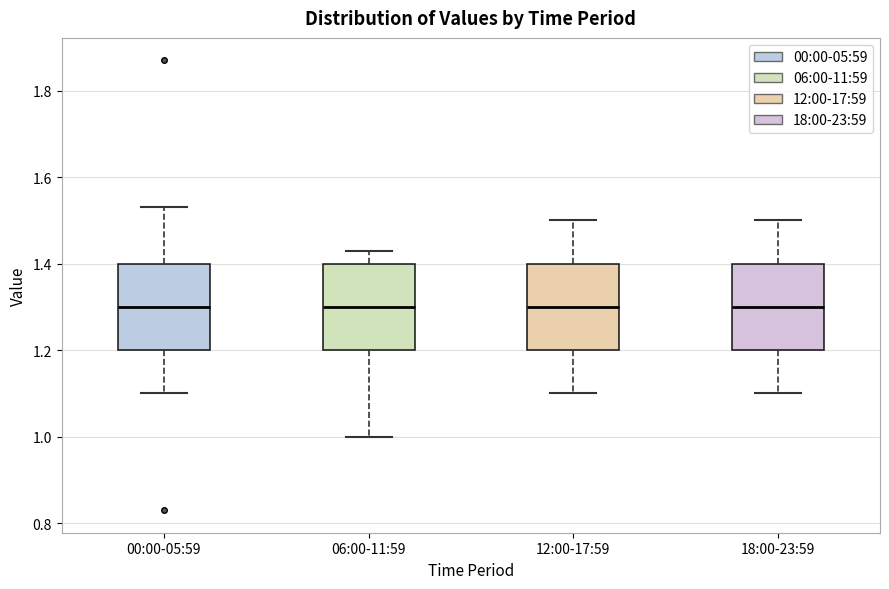

Where is the lower edge of the box for 12:00-17:59 on the y-axis? The values are not printed on the chart, so give them approximately, as read against the axis.

1.20